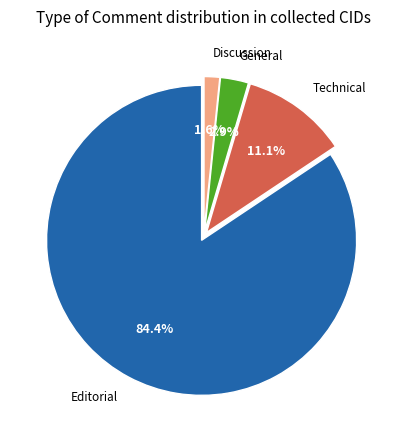

Count the number of slices in the pie.

4